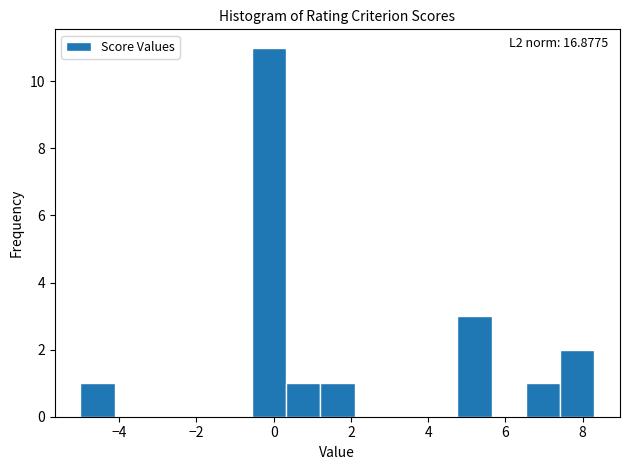

Which range on the x-axis has the tallest bar?

-0.6 to 0.4